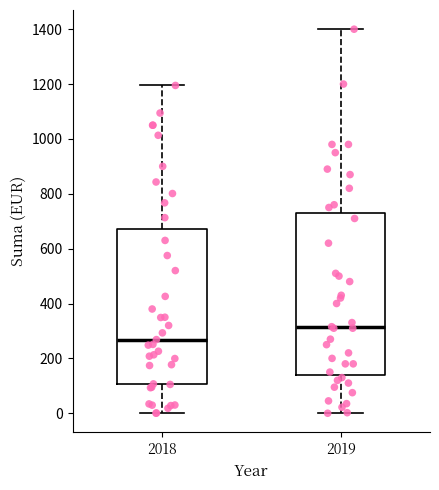

Which box has the lowest median line?

2018